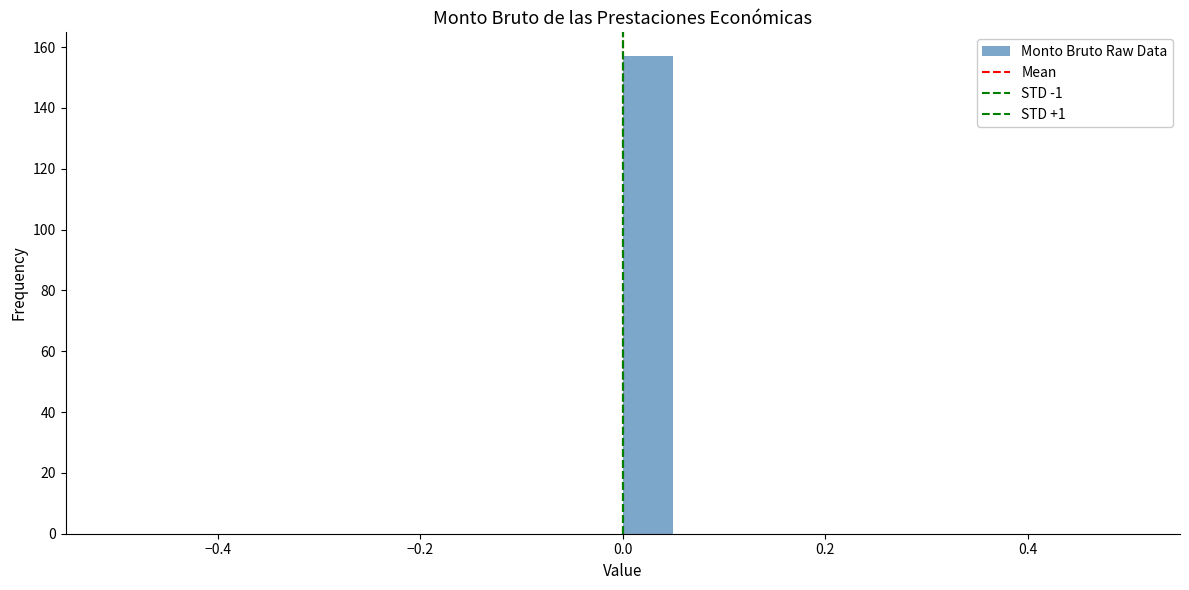

Read against the x-axis, roughly where is the centre of the tallest bar?

0.02